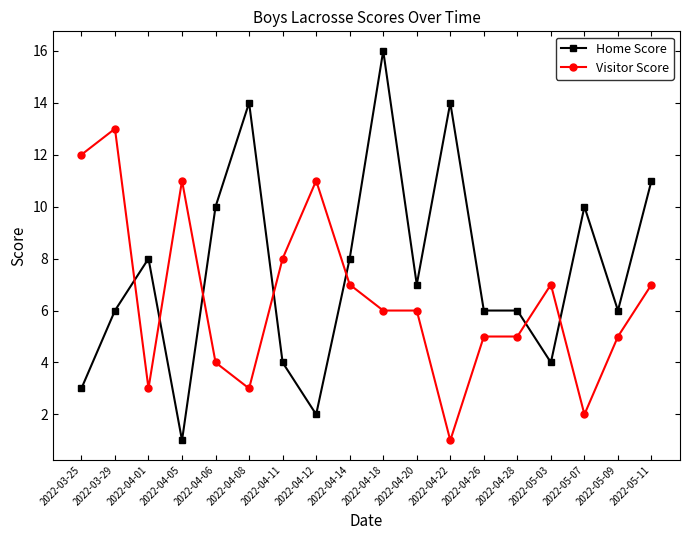

Reading right to left, what are all the values shown in this chart?

Home Score: 2022-05-11=11	2022-05-09=6	2022-05-07=10	2022-05-03=4	2022-04-28=6	2022-04-26=6	2022-04-22=14	2022-04-20=7	2022-04-18=16	2022-04-14=8	2022-04-12=2	2022-04-11=4	2022-04-08=14	2022-04-06=10	2022-04-05=1	2022-04-01=8	2022-03-29=6	2022-03-25=3
Visitor Score: 2022-05-11=7	2022-05-09=5	2022-05-07=2	2022-05-03=7	2022-04-28=5	2022-04-26=5	2022-04-22=1	2022-04-20=6	2022-04-18=6	2022-04-14=7	2022-04-12=11	2022-04-11=8	2022-04-08=3	2022-04-06=4	2022-04-05=11	2022-04-01=3	2022-03-29=13	2022-03-25=12